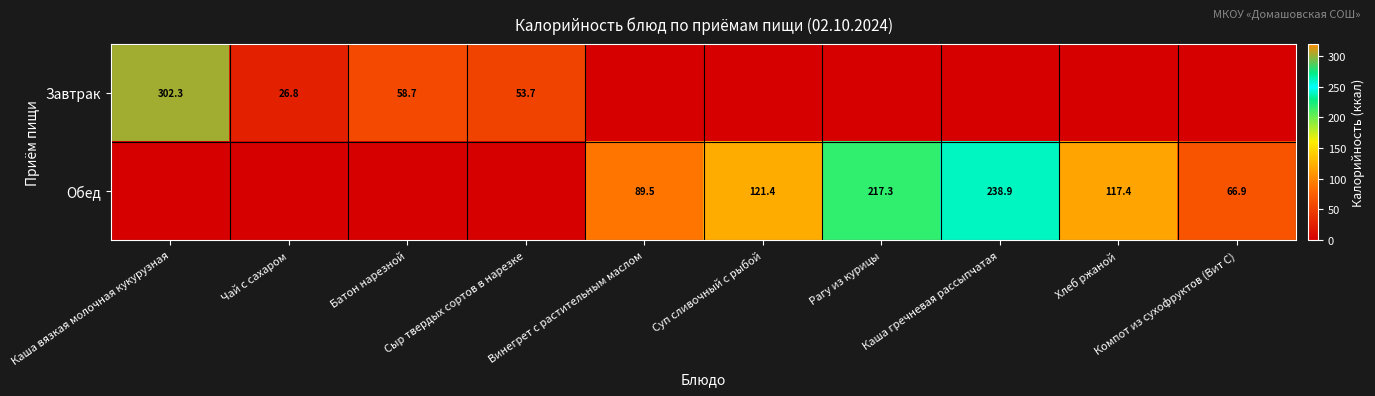

How many values in the Обед series are below 89?

5